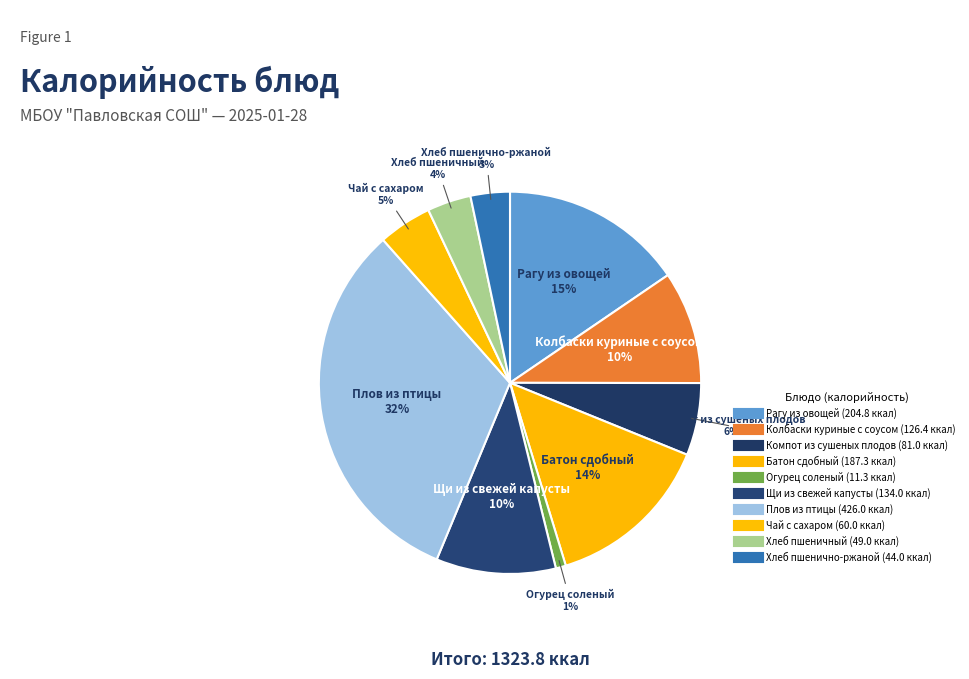

Is there a majority slice in this chart?

No